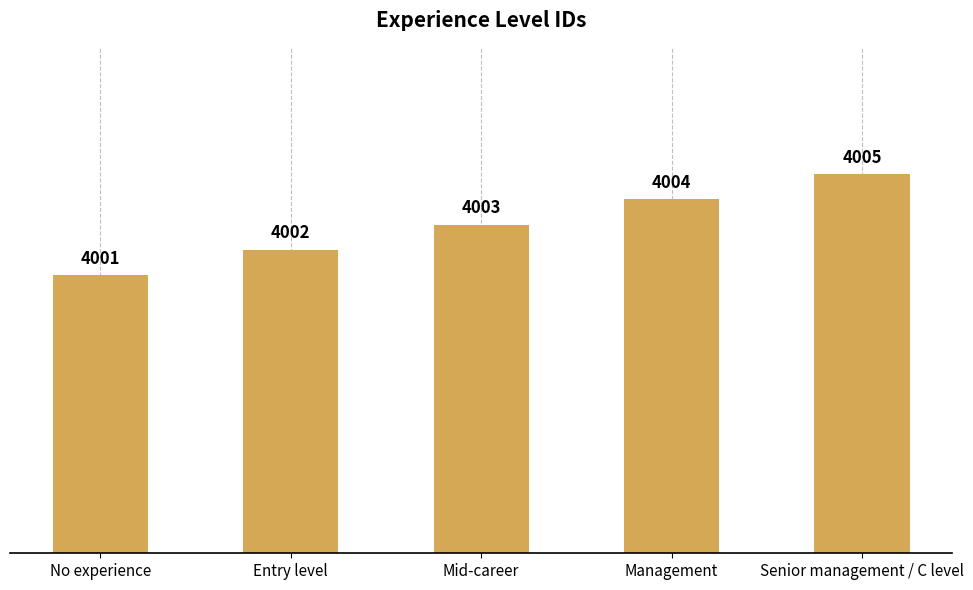

The value at Entry level is 6284. True or false?

False